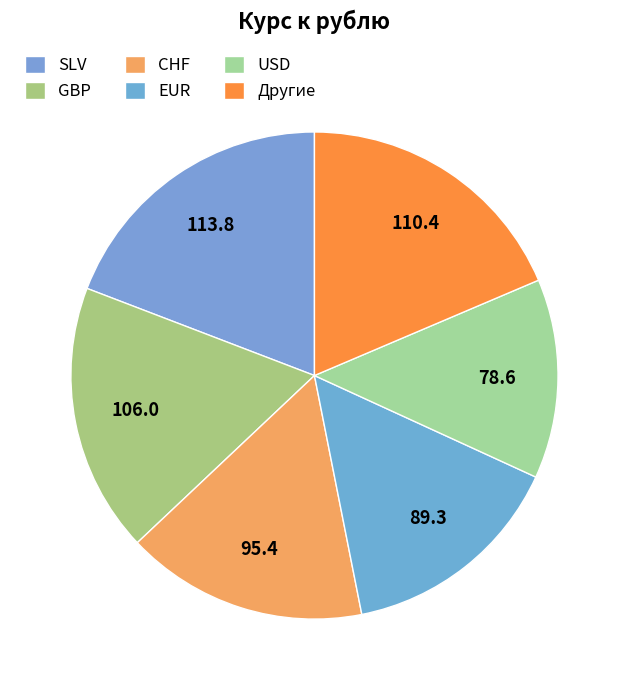

Count the number of slices in the pie.

6